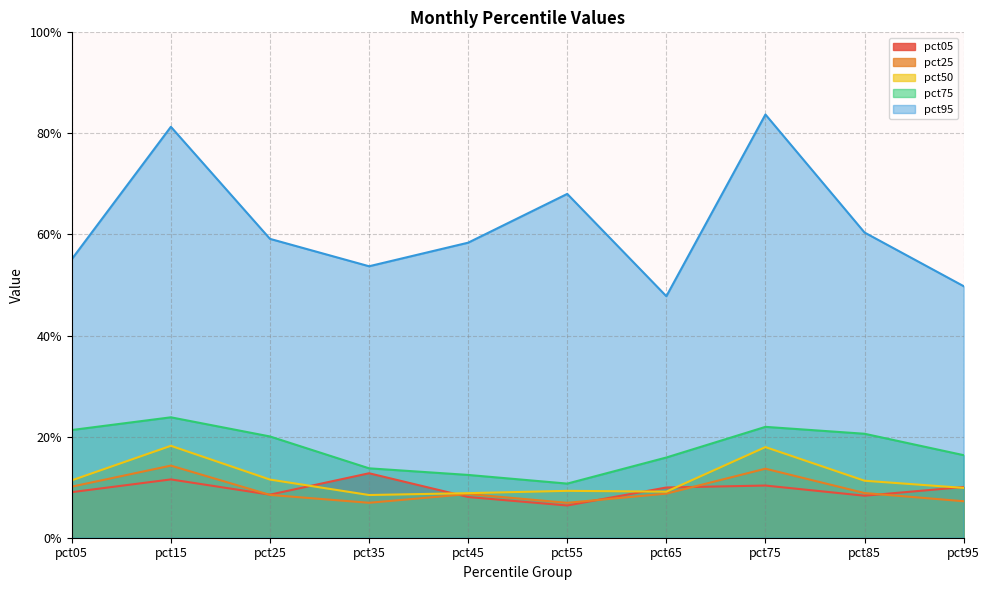

What is the difference between the maximum and minimum values in the pct50 series?

0.1